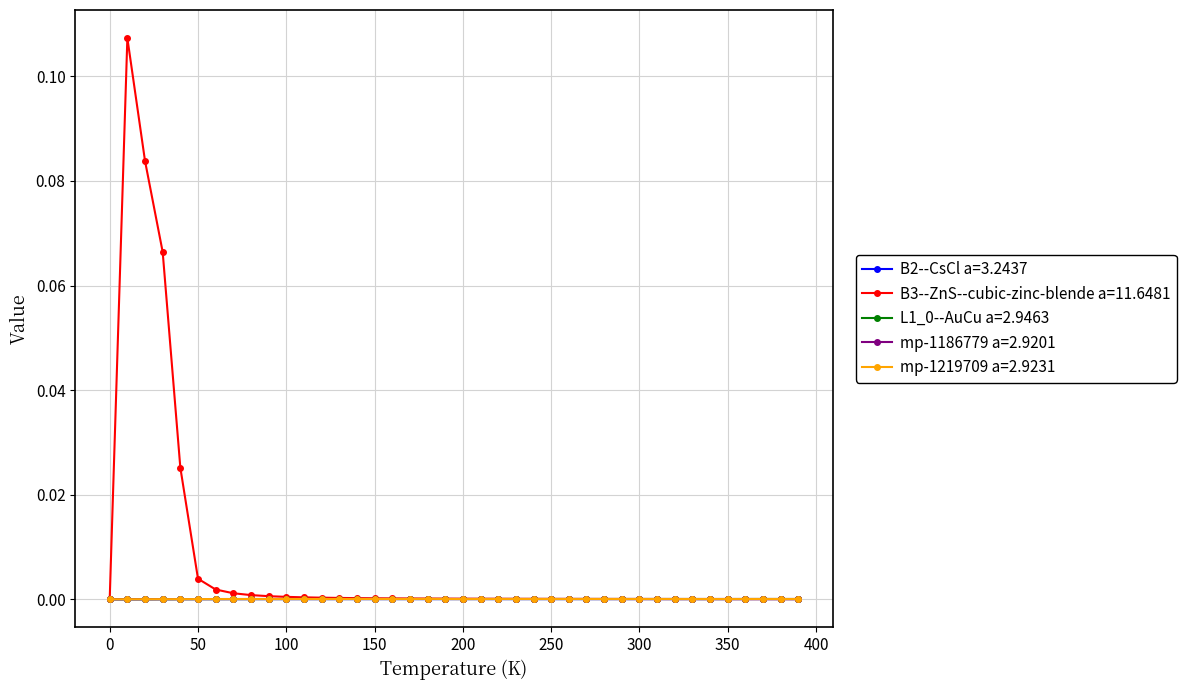

True or false: B3--ZnS--cubic-zinc-blende a=11.6481 has more than 0 interior local peaks.

True